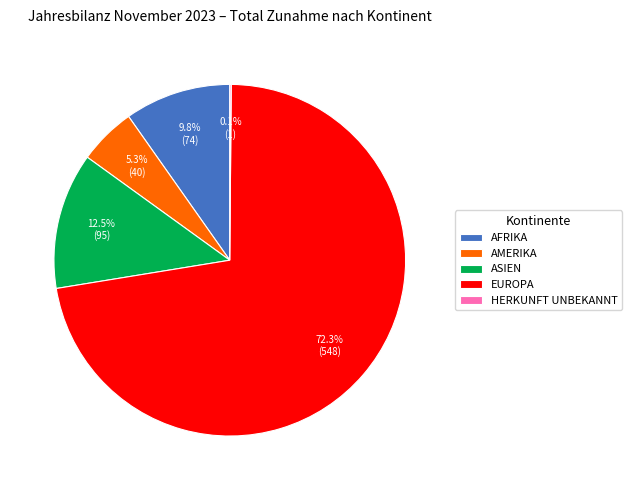

To the nearest percent, what is the difference between the largest and smallest slice percentages?

72%